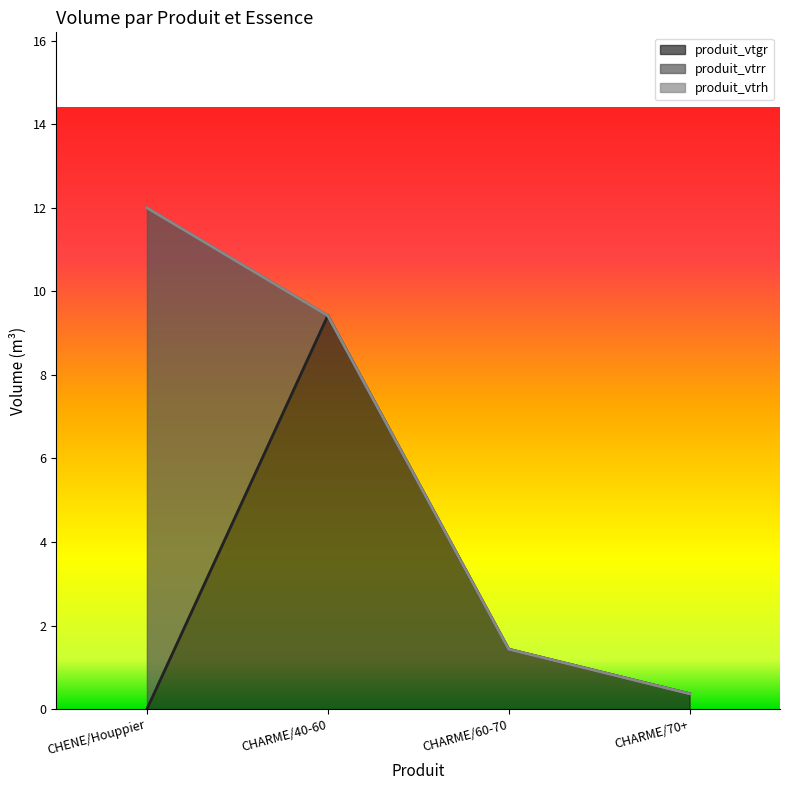

True or false: produit_vtgr has a value of 9.4 at CHARME/40-60.

True